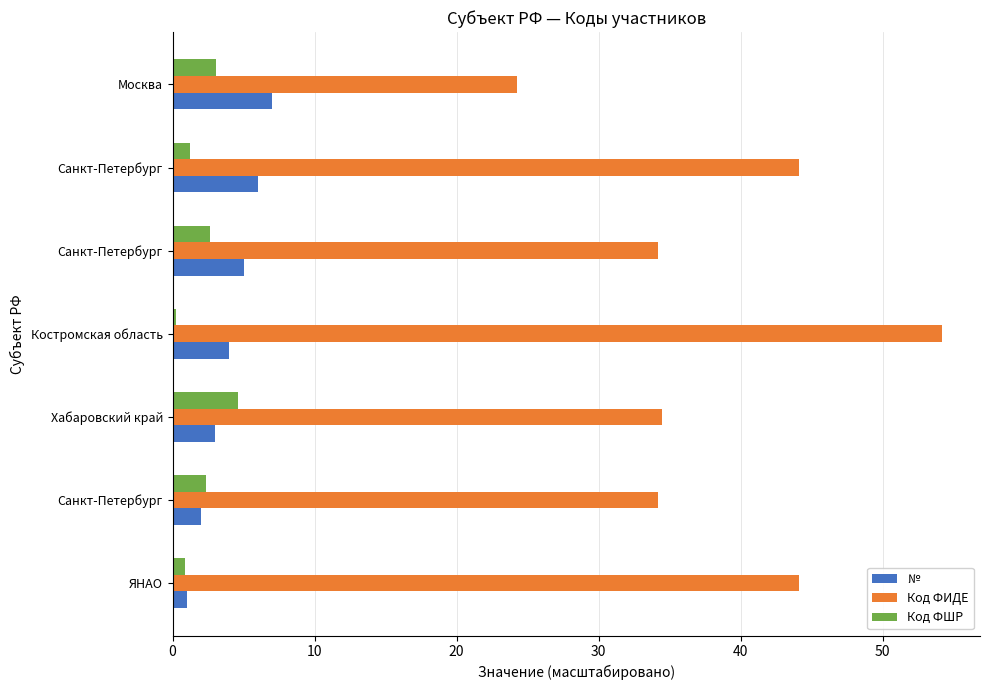

Which label corresponds to the largest value in the chart?

Костромская область